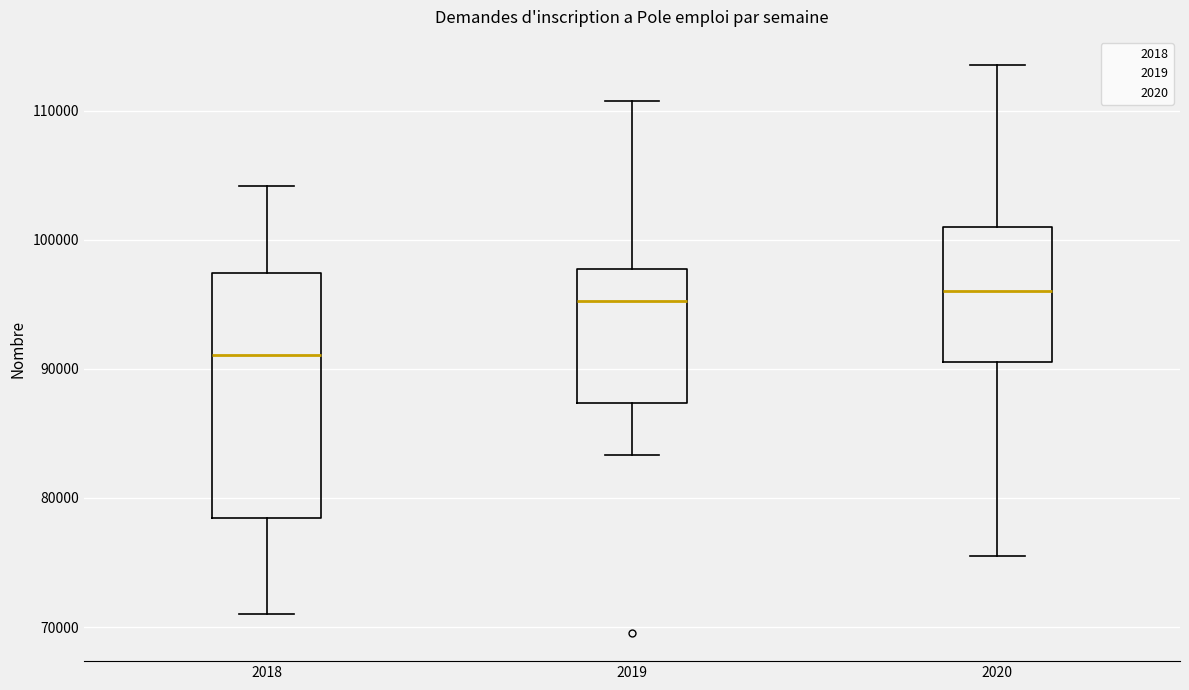

Reading left to right, transcribe this box plot: for each box, give where its median line is, the range the box spans, and where its two whiskers end, as read against the y-axis. The values are not printed on the chart, so give them approximately, as read against the axis.

2018: median 91000, box 78000 to 97000, whiskers 71000 to 104000
2019: median 95000, box 87000 to 98000, whiskers 83000 to 111000
2020: median 96000, box 90000 to 101000, whiskers 76000 to 114000